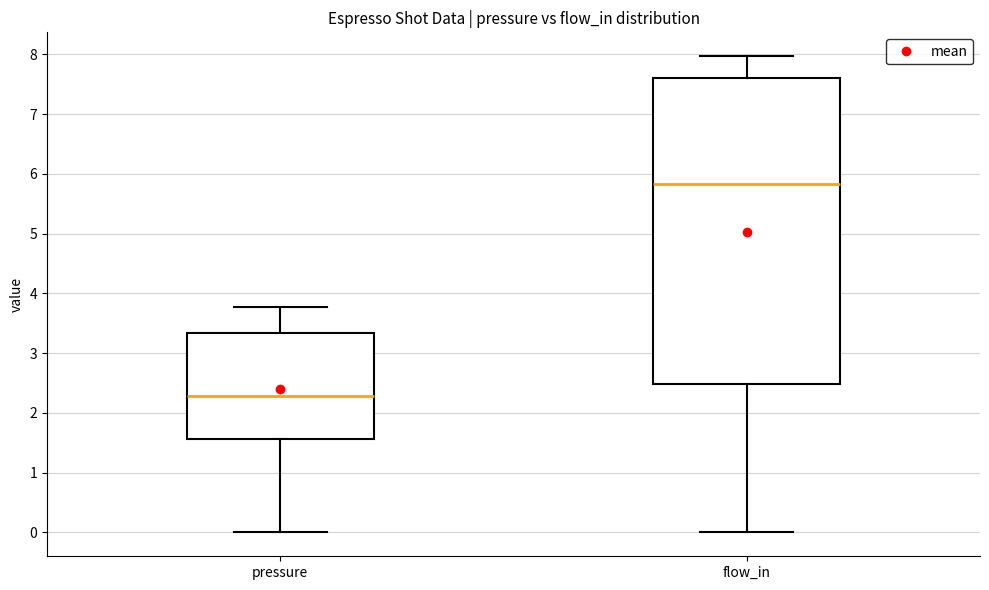

Which box's median line is the highest?

flow_in